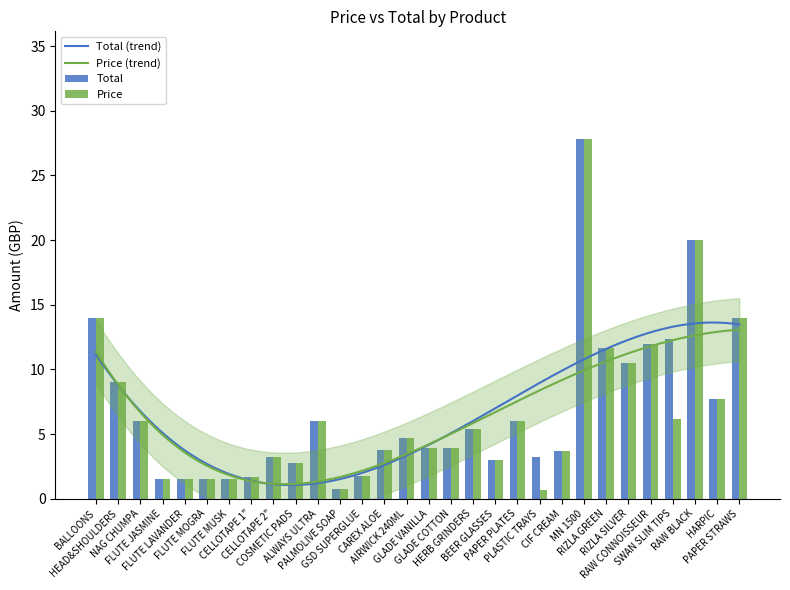

Reading left to right, what are all the values shown in this chart?

Total: 14.0	9.0	6.0	1.5	1.5	1.5	1.5	1.7	3.2	2.8	6.0	0.8	1.8	3.8	4.7	3.9	3.9	5.4	3.0	6.0	3.2	3.7	27.8	11.7	10.5	12.0	12.4	20.0	7.7	14.0
Price: 14.0	9.0	6.0	1.5	1.5	1.5	1.5	1.7	3.2	2.8	6.0	0.8	1.8	3.8	4.7	3.9	3.9	5.4	3.0	6.0	0.7	3.7	27.8	11.7	10.5	12.0	6.2	20.0	7.7	14.0